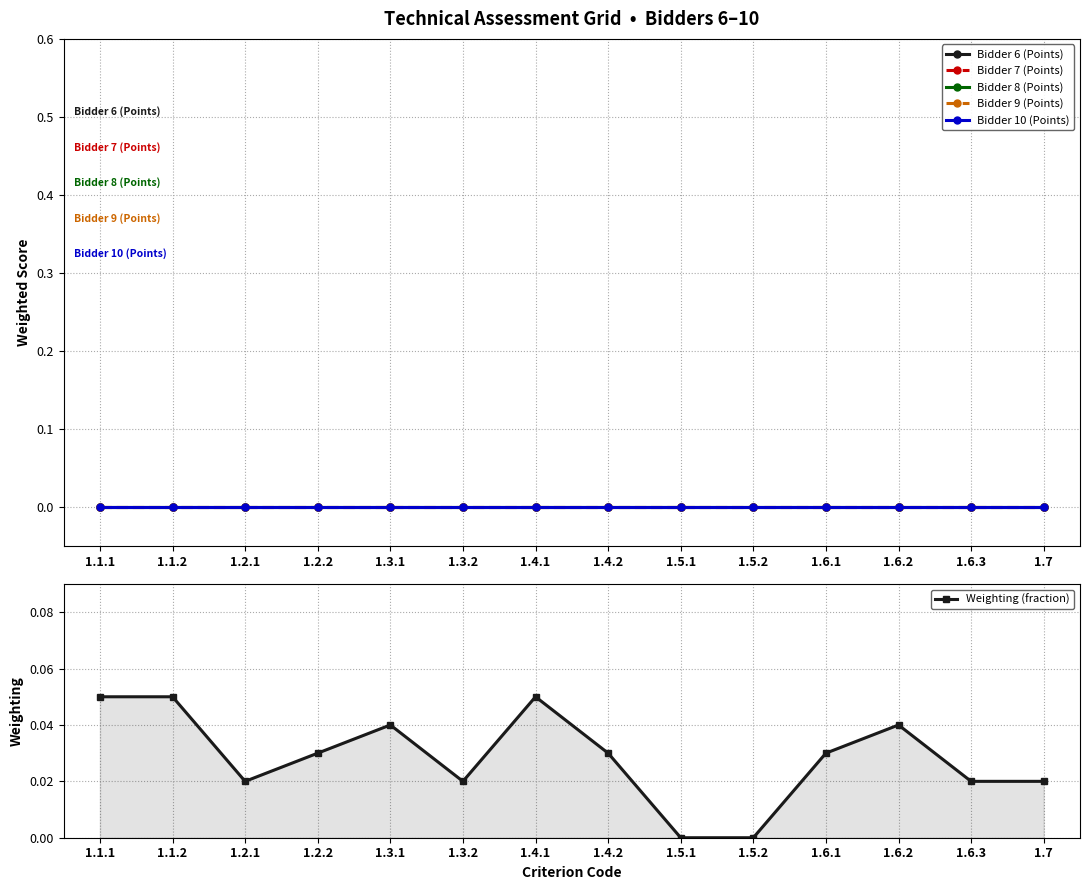

Which series has the largest total across all categories?

Weighting (fraction)